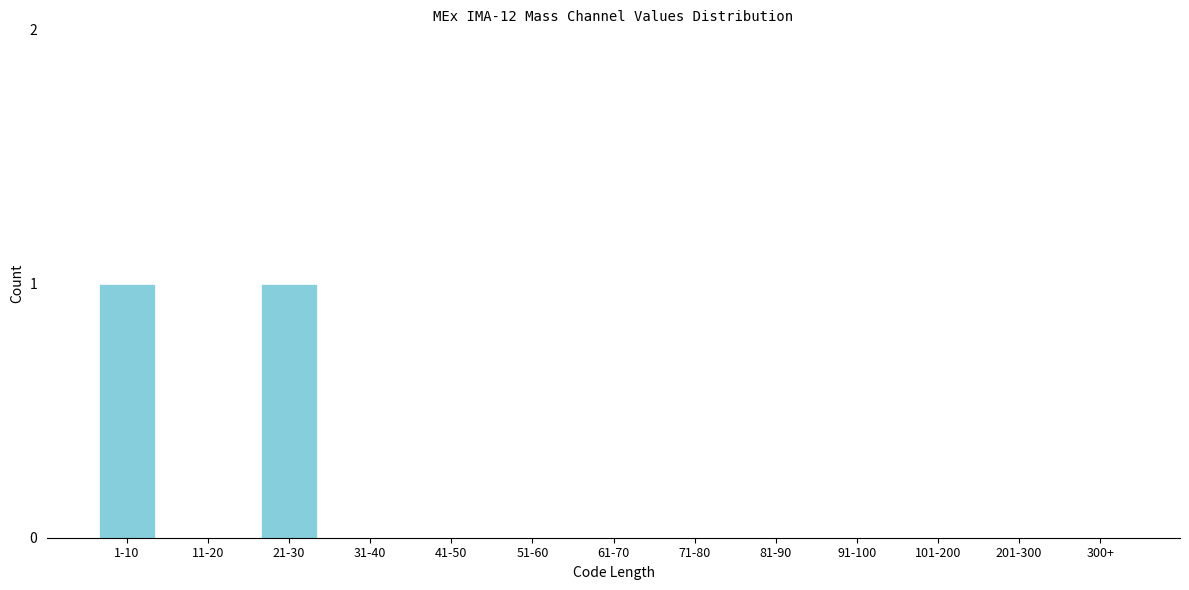

Reading left to right, extract all data points from this chart.

1-10=1	11-20=0	21-30=1	31-40=0	41-50=0	51-60=0	61-70=0	71-80=0	81-90=0	91-100=0	101-200=0	201-300=0	300+=0